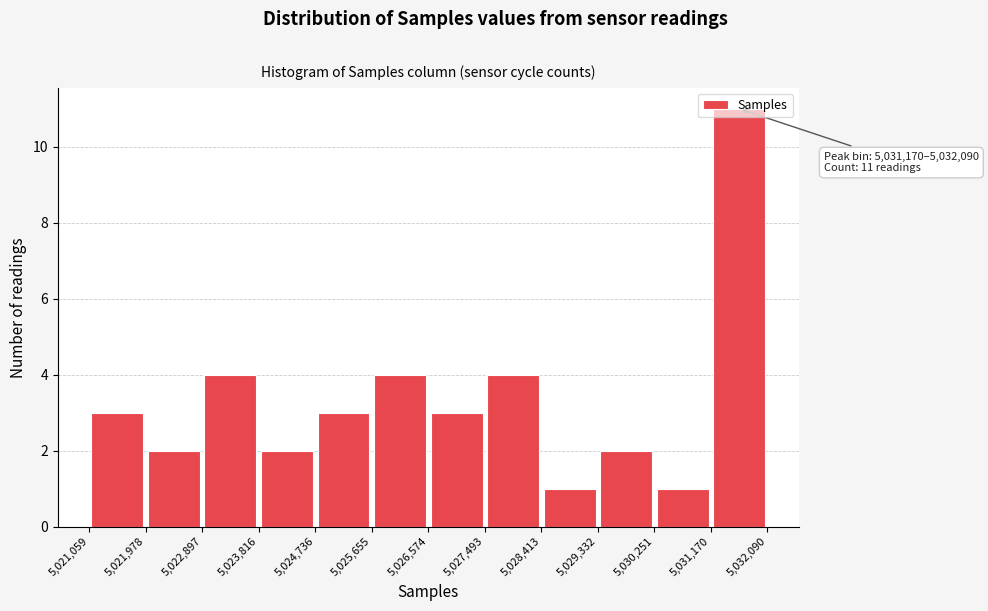

Which range on the x-axis has the tallest bar?

5,031,170 to 5,032,090